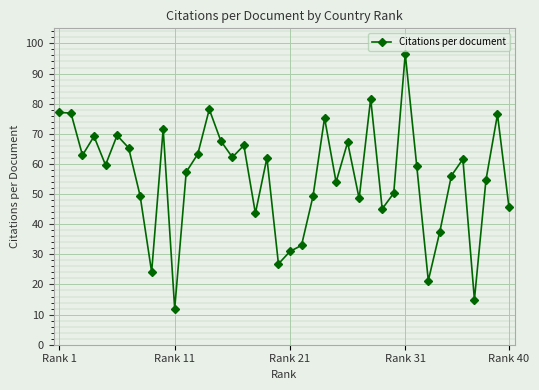

True or false: there are more than 2 points higher than both neighbors.

True